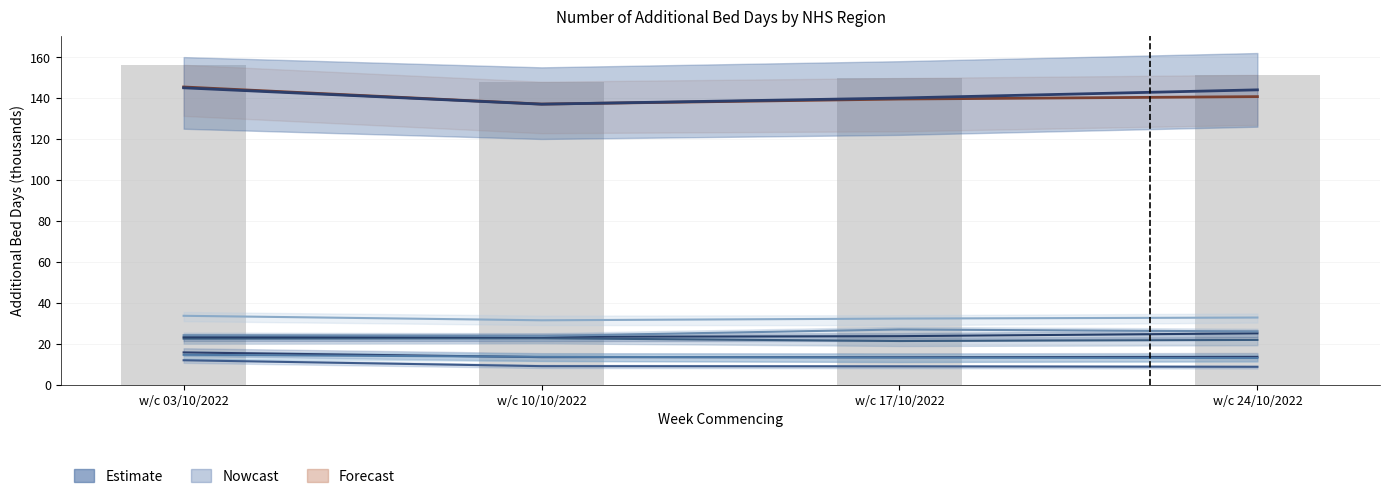

Where does the data first go above 144?

w/c 03/10/2022